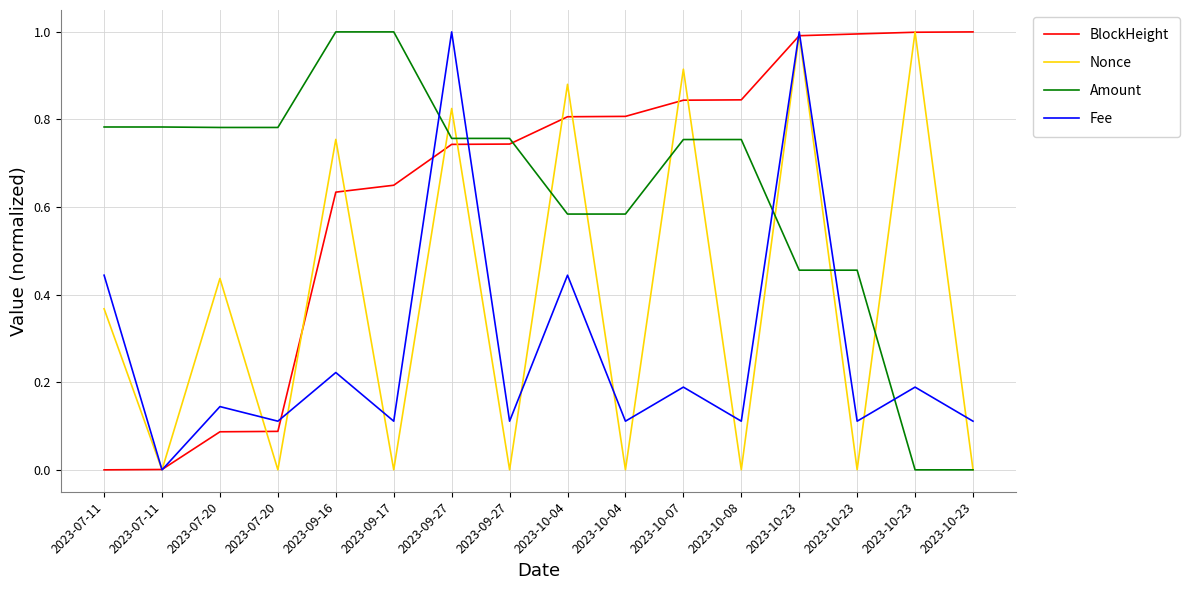

Reading left to right, extract all data points from this chart.

BlockHeight: 0.0	0.0	0.1	0.1	0.6	0.6	0.7	0.7	0.8	0.8	0.8	0.8	1.0	1.0	1.0	1.0
Nonce: 0.4	0.0	0.4	0.0	0.8	0.0	0.8	0.0	0.9	0.0	0.9	0.0	1.0	0.0	1.0	0.0
Amount: 0.8	0.8	0.8	0.8	1.0	1.0	0.8	0.8	0.6	0.6	0.8	0.8	0.5	0.5	0.0	0.0
Fee: 0.4	0.0	0.1	0.1	0.2	0.1	1.0	0.1	0.4	0.1	0.2	0.1	1.0	0.1	0.2	0.1